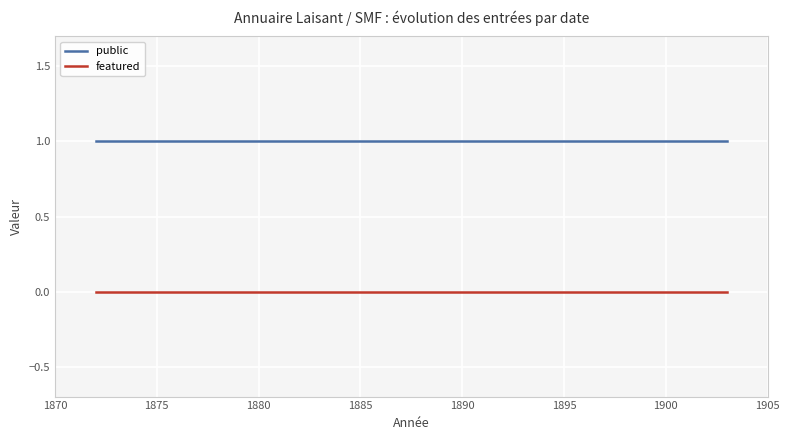

The public series shows 2 at 1875. True or false?

False